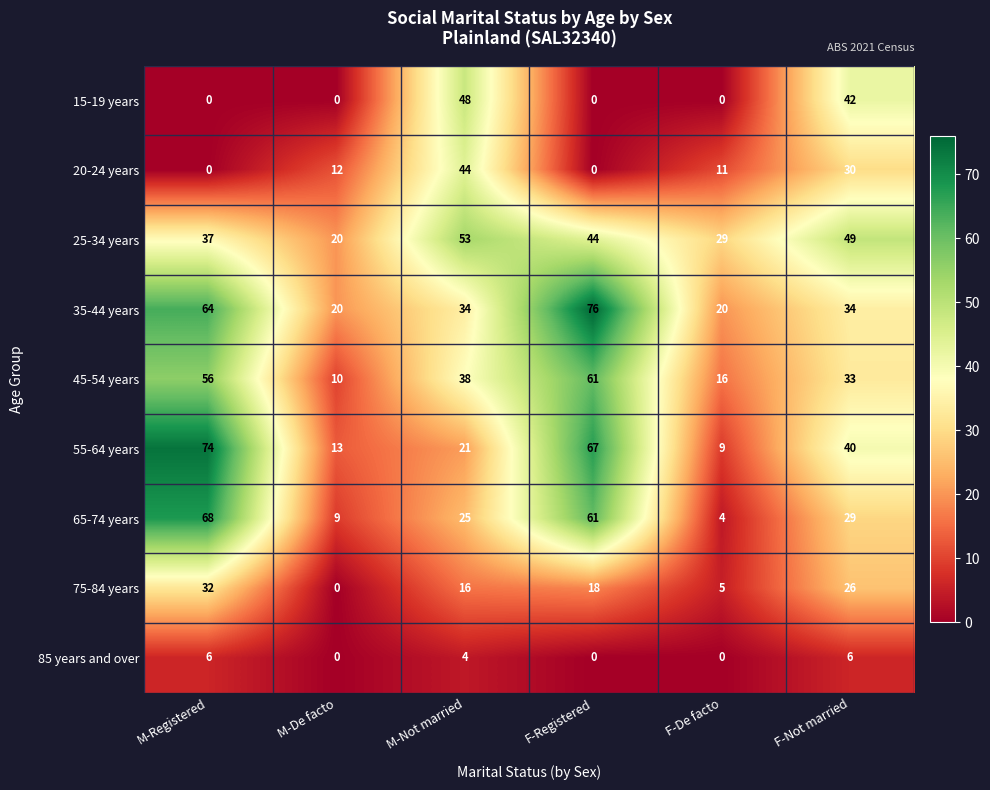

Is it true that 45-54 years equals 10 at M-De facto?

True